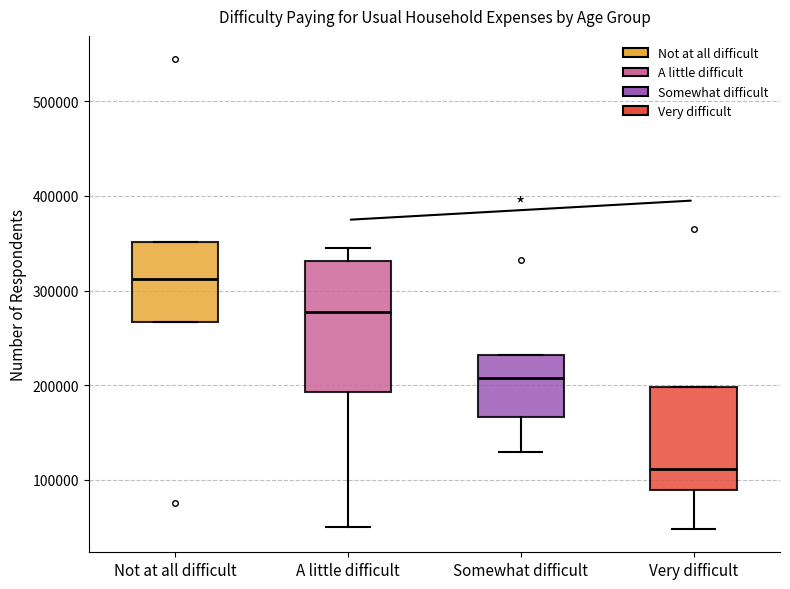

Reading left to right, transcribe this box plot: for each box, give where its median line is, the range the box spans, and where its two whiskers end, as read against the y-axis. The values are not printed on the chart, so give them approximately, as read against the axis.

Not at all difficult: median 310000, box 270000 to 350000, whiskers 270000 to 350000
A little difficult: median 280000, box 190000 to 330000, whiskers 50000 to 340000
Somewhat difficult: median 210000, box 170000 to 230000, whiskers 130000 to 230000
Very difficult: median 110000, box 90000 to 200000, whiskers 50000 to 200000